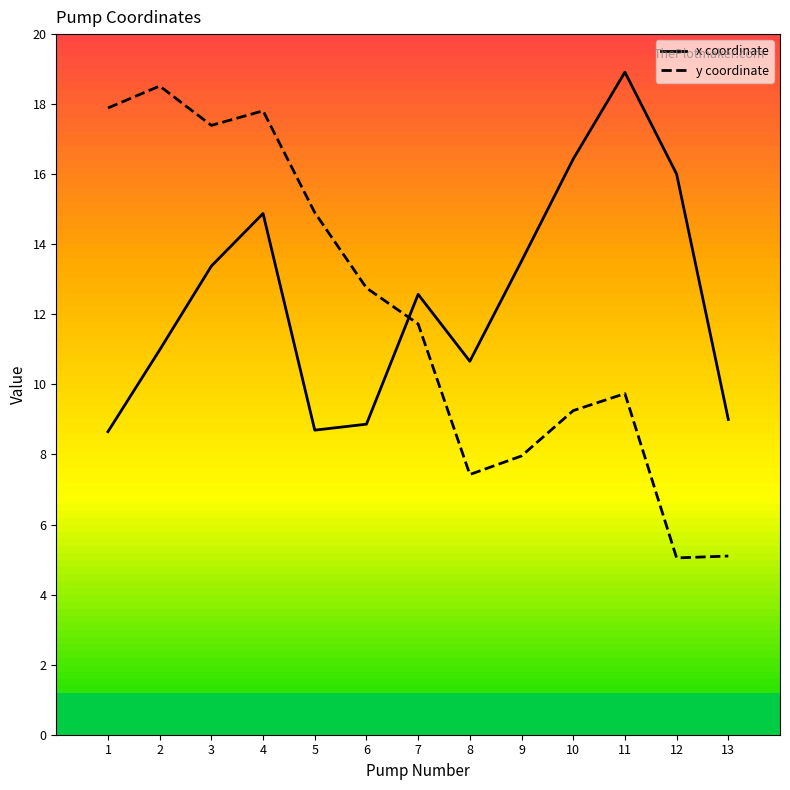

Rank the series at 12 from highest to lowest value.

x coordinate, y coordinate